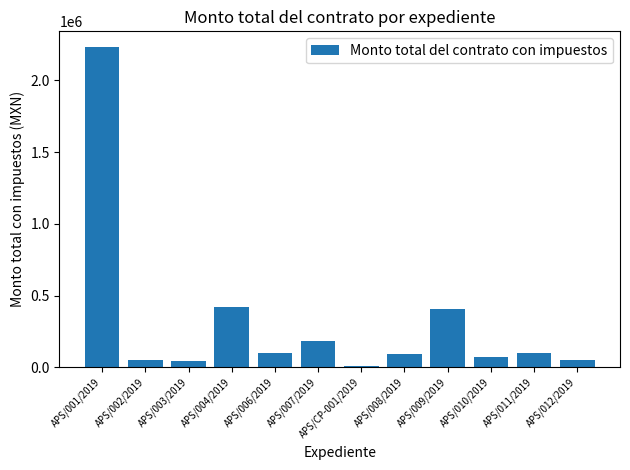

Which label corresponds to the largest value in the chart?

APS/001/2019